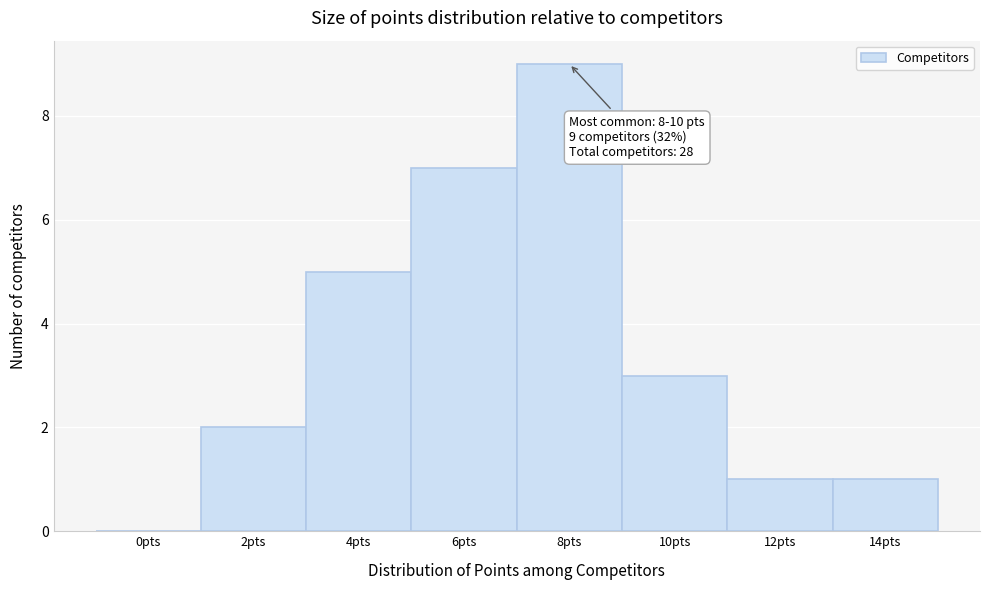

Reading left to right, what are all the values shown in this chart?

0pts=0	2pts=2	4pts=5	6pts=7	8pts=9	10pts=3	12pts=1	14pts=1